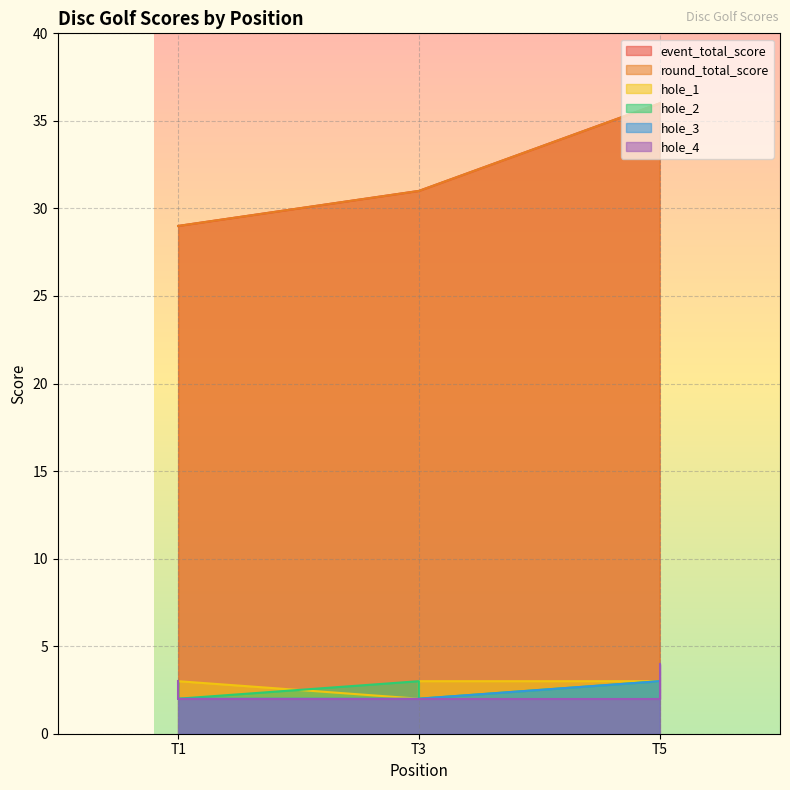

Is it true that event_total_score equals 31 at 3?

True